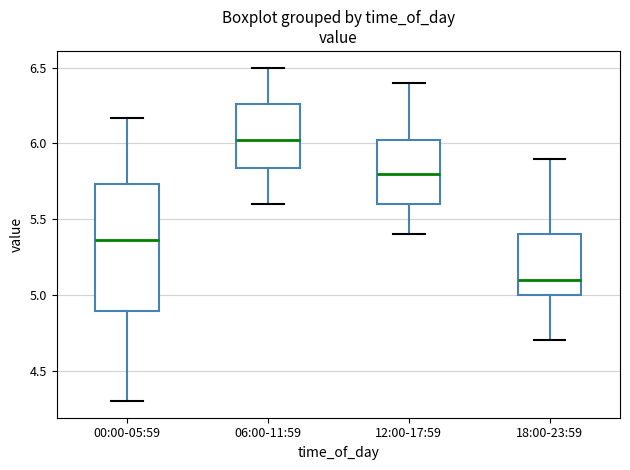

Reading left to right, read every box against the y-axis: the position of its median line, the range the box covers, and the ends of its whiskers. The values are not printed on the chart, so give them approximately, as read against the axis.

00:00-05:59: median 5.35, box 4.90 to 5.75, whiskers 4.30 to 6.15
06:00-11:59: median 6.05, box 5.85 to 6.25, whiskers 5.60 to 6.50
12:00-17:59: median 5.80, box 5.60 to 6.05, whiskers 5.40 to 6.40
18:00-23:59: median 5.10, box 5.00 to 5.40, whiskers 4.70 to 5.90